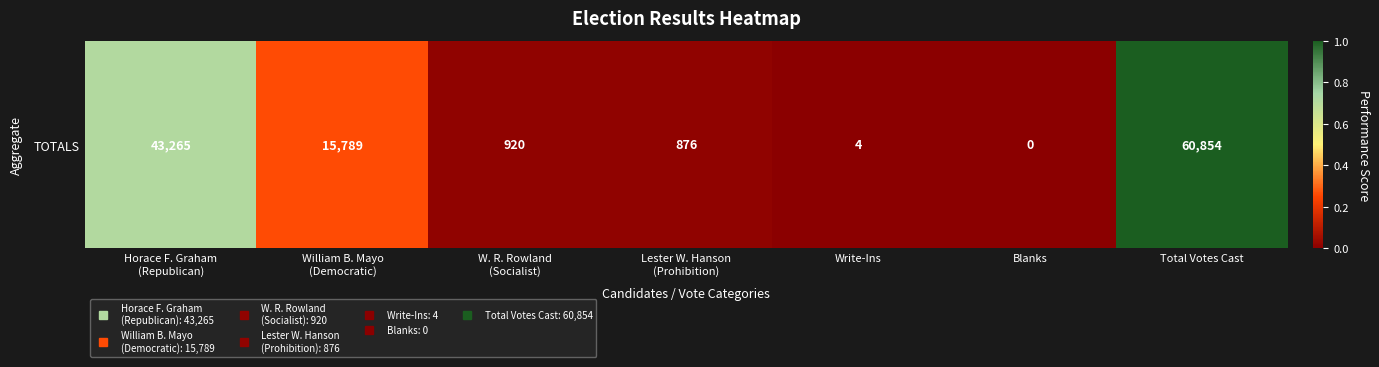

Which has a higher value, William B. Mayo
(Democratic) or Blanks?

William B. Mayo
(Democratic)